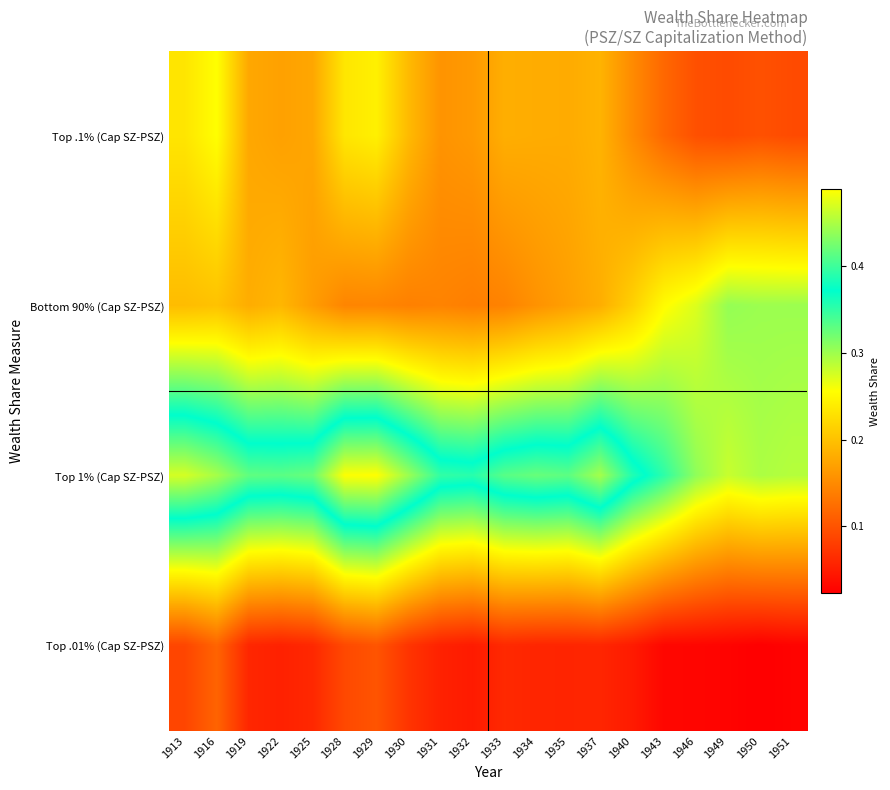

Count the number of categories in the chart.

20